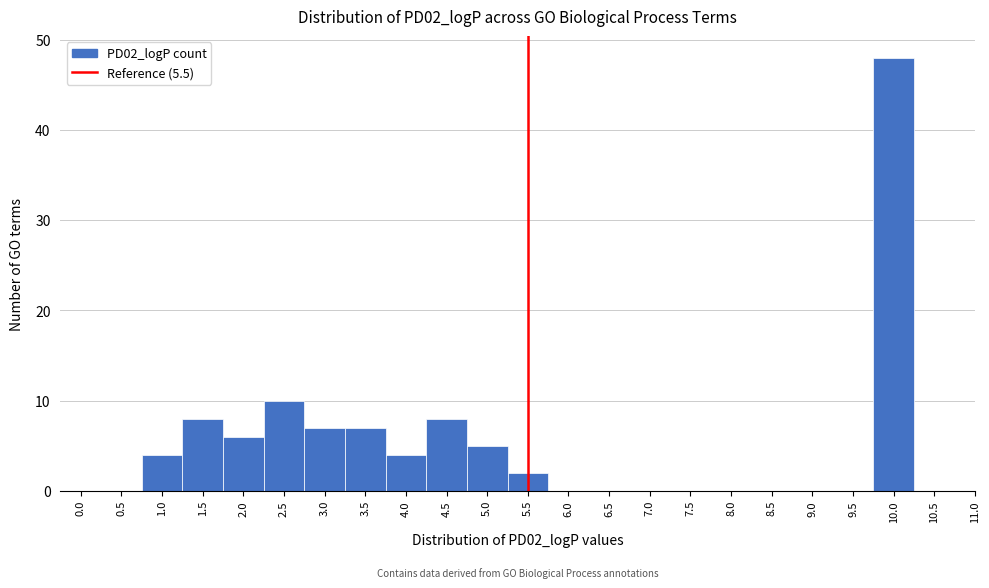

Reading left to right, transcribe this chart: for each bar, give the range it covers on the x-axis and its height. The values are not printed on the chart, so give them approximately, as read against the axis.

-0.25 to 0.25: 0
0.25 to 0.75: 0
0.75 to 1.25: 4
1.25 to 1.75: 8
1.75 to 2.25: 6
2.25 to 2.75: 10
2.75 to 3.25: 7
3.25 to 3.75: 7
3.75 to 4.25: 4
4.25 to 4.75: 8
4.75 to 5.25: 5
5.25 to 5.75: 2
5.75 to 6.25: 0
6.25 to 6.75: 0
6.75 to 7.25: 0
7.25 to 7.75: 0
7.75 to 8.25: 0
8.25 to 8.75: 0
8.75 to 9.25: 0
9.25 to 9.75: 0
9.75 to 10.25: 48
10.25 to 10.75: 0